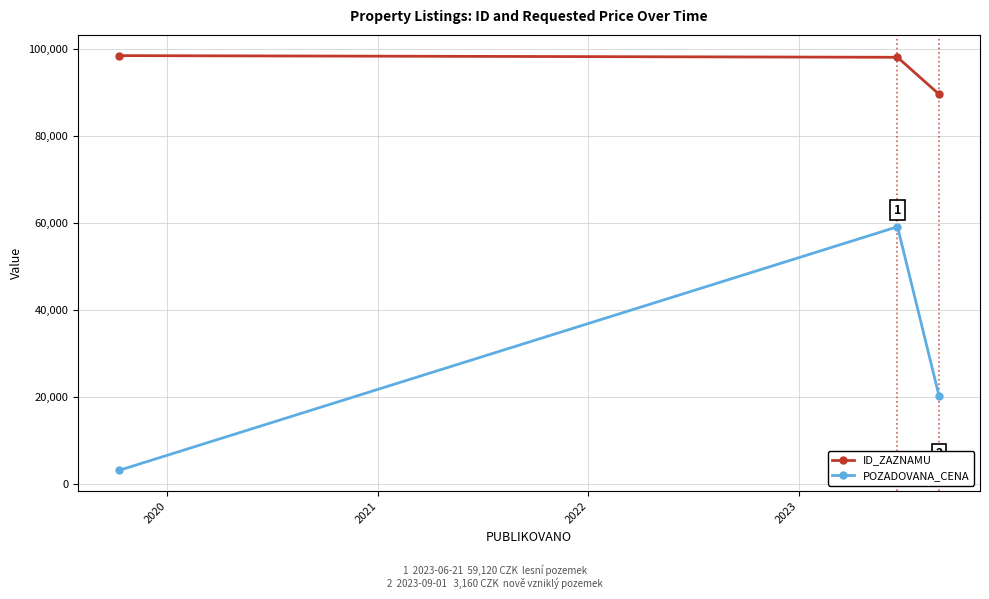

How many data points in ID_ZAZNAMU are less than 98062?

1